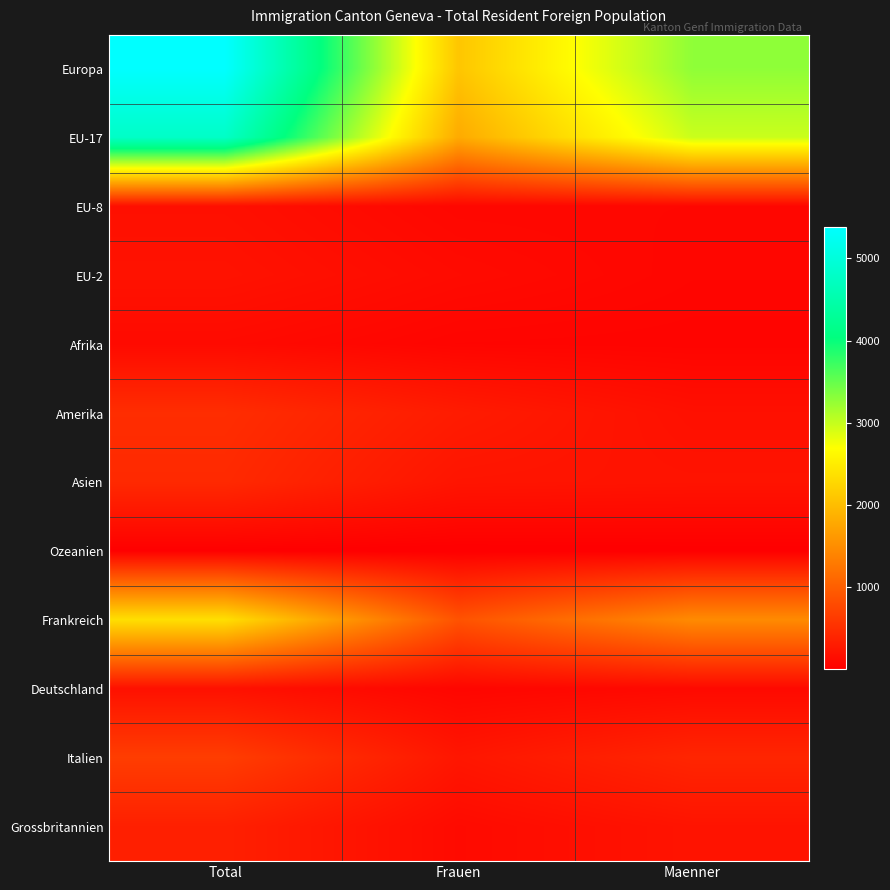

Reading right to left, list all the values displayed in this chart.

Europa: Maenner=3283	Frauen=2100	Total=5383
EU-17: Maenner=2975	Frauen=1811	Total=4786
EU-8: Maenner=88	Frauen=91	Total=179
EU-2: Maenner=79	Frauen=131	Total=210
Afrika: Maenner=59	Frauen=66	Total=125
Amerika: Maenner=185	Frauen=305	Total=490
Asien: Maenner=218	Frauen=232	Total=450
Ozeanien: Maenner=10	Frauen=4	Total=14
Frankreich: Maenner=1476	Frauen=885	Total=2361
Deutschland: Maenner=114	Frauen=79	Total=193
Italien: Maenner=411	Frauen=249	Total=660
Grossbritannien: Maenner=222	Frauen=127	Total=349